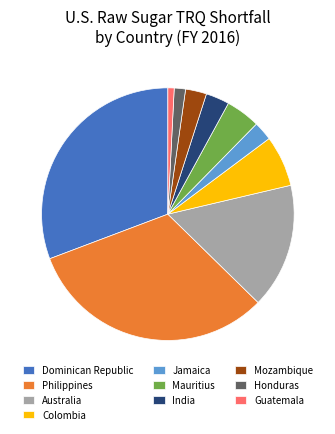

The Colombia slice represents 7% of the pie. True or false?

True